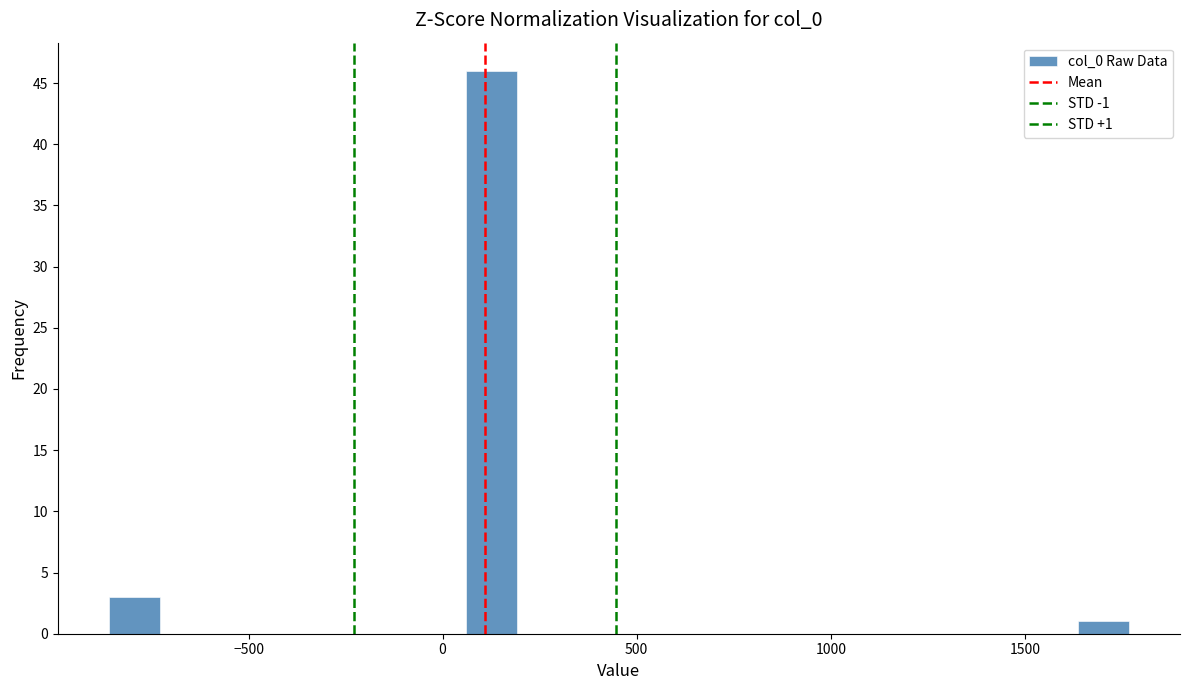

Around what value on the x-axis is the tallest bar? Give the approximate position of its centre, as read against the axis.

150